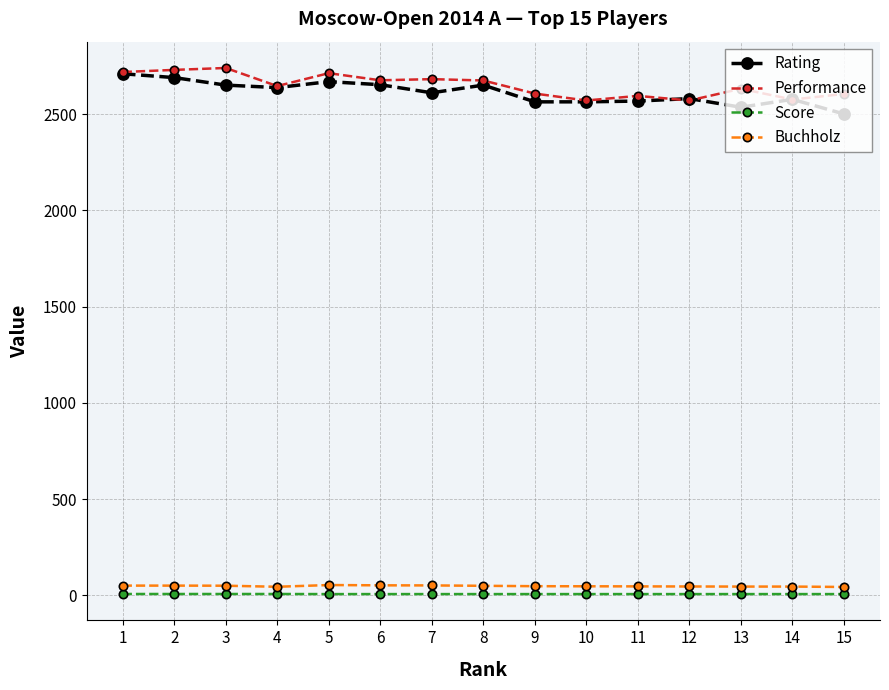

What is the difference between the highest and lowest values at 9?

2600.5